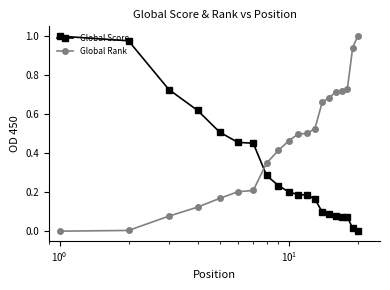

Which series has the largest total across all categories?

Global Rank